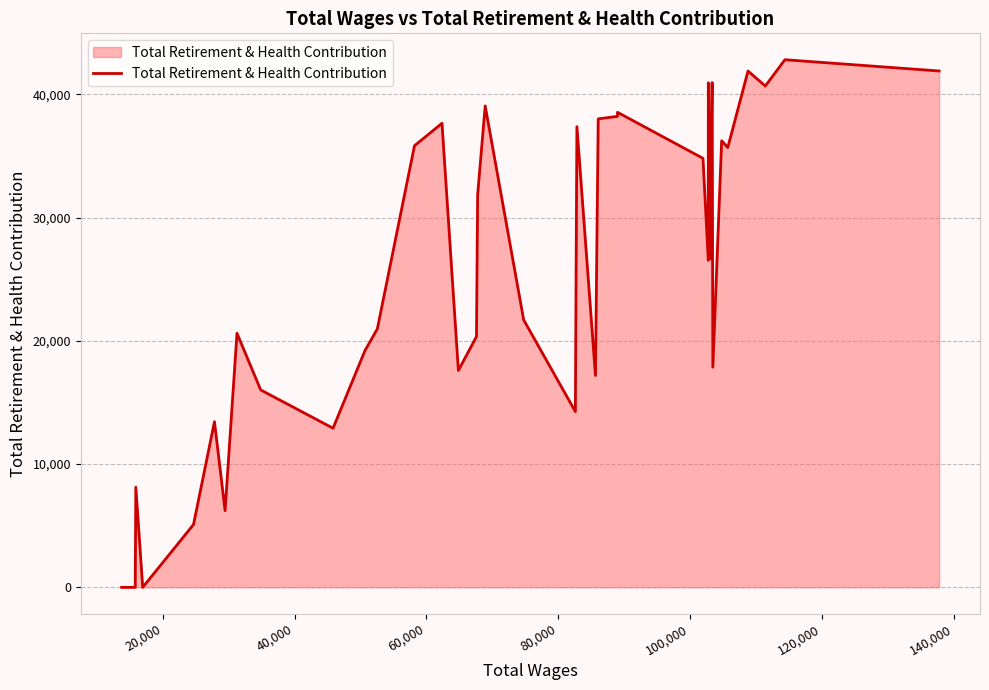

True or false: there are more than 0 points higher than both neighbors.

True